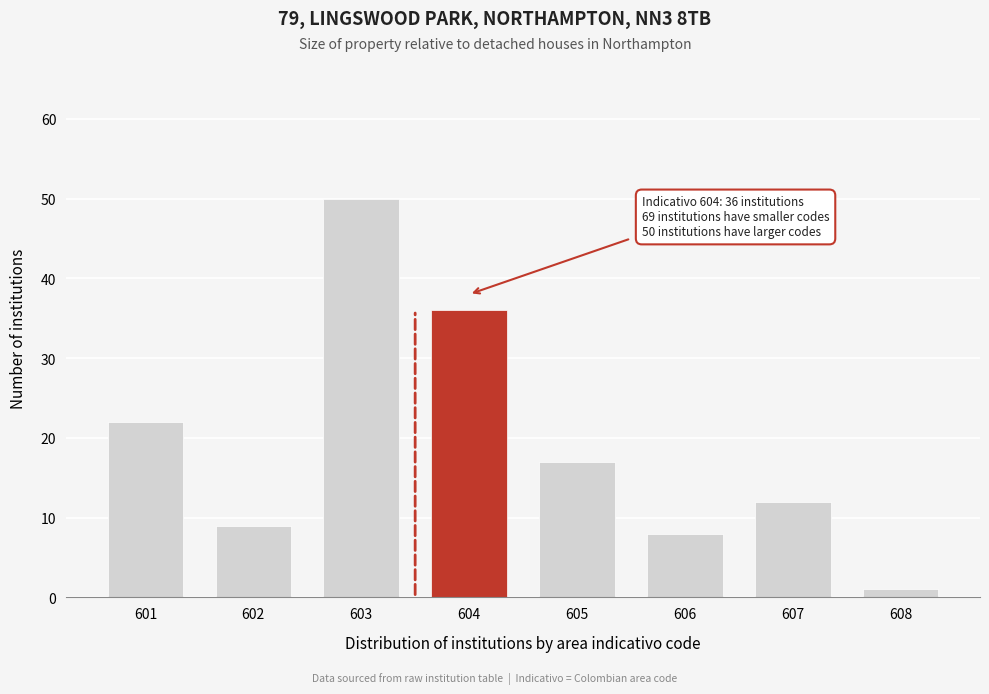

Reading left to right, extract all data points from this chart.

601=22	602=9	603=50	604=36	605=17	606=8	607=12	608=1